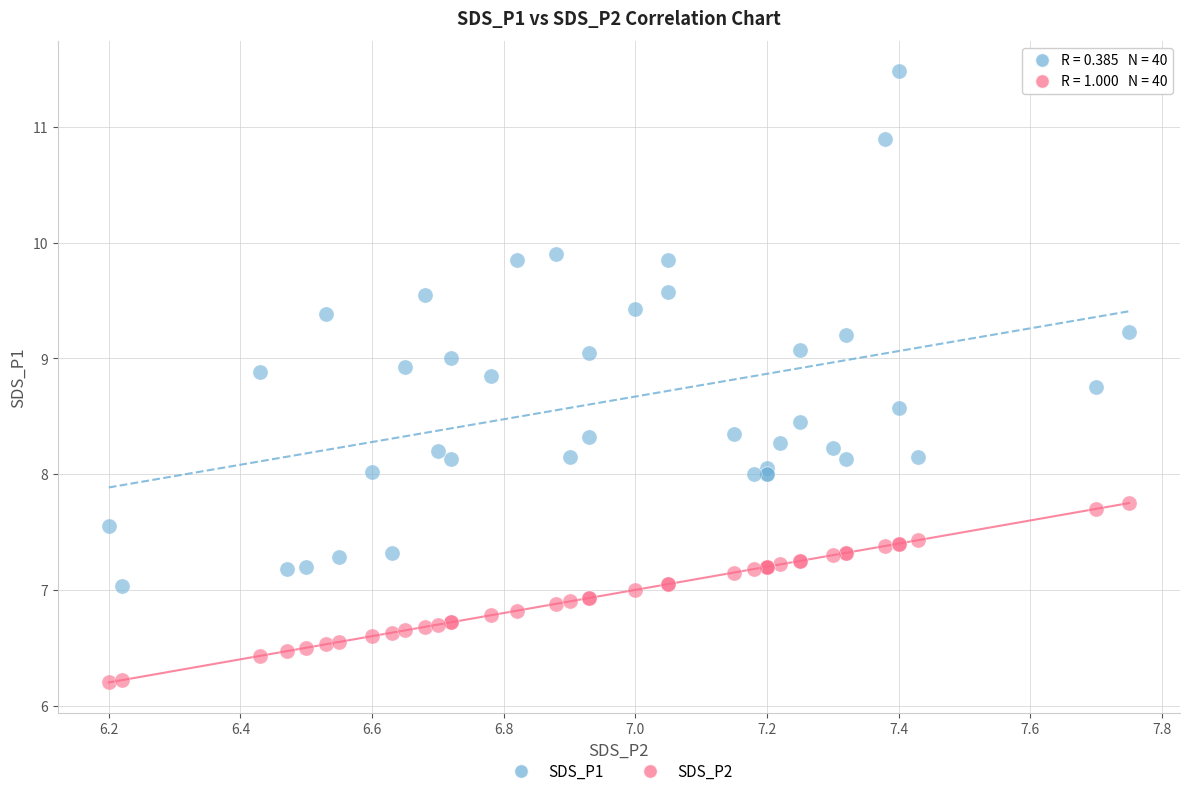

Which series has the widest spread of Y values?

SDS_P1